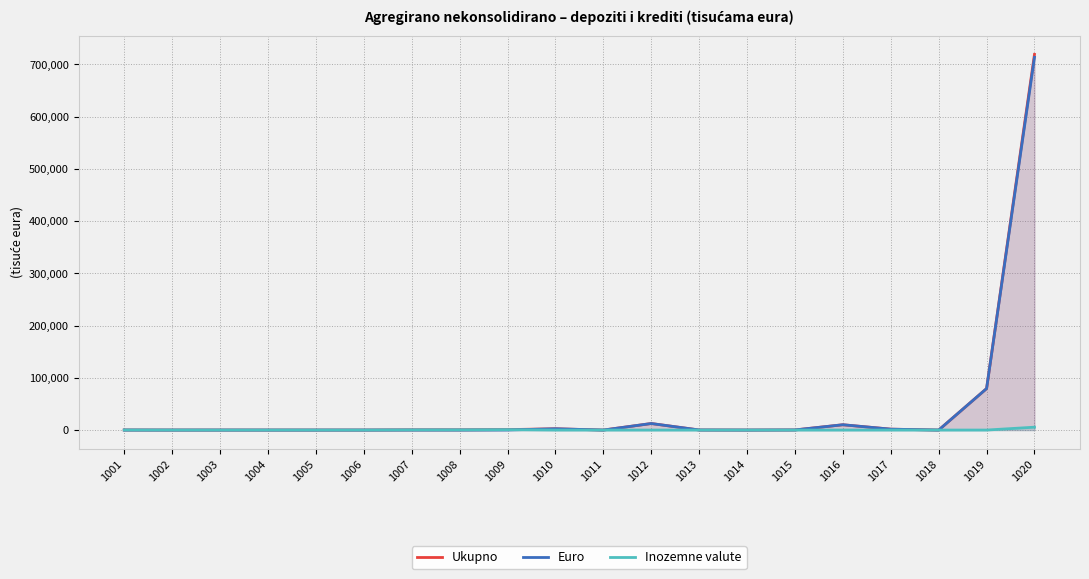

What are all the series names shown in the legend?

Ukupno, Euro, Inozemne valute